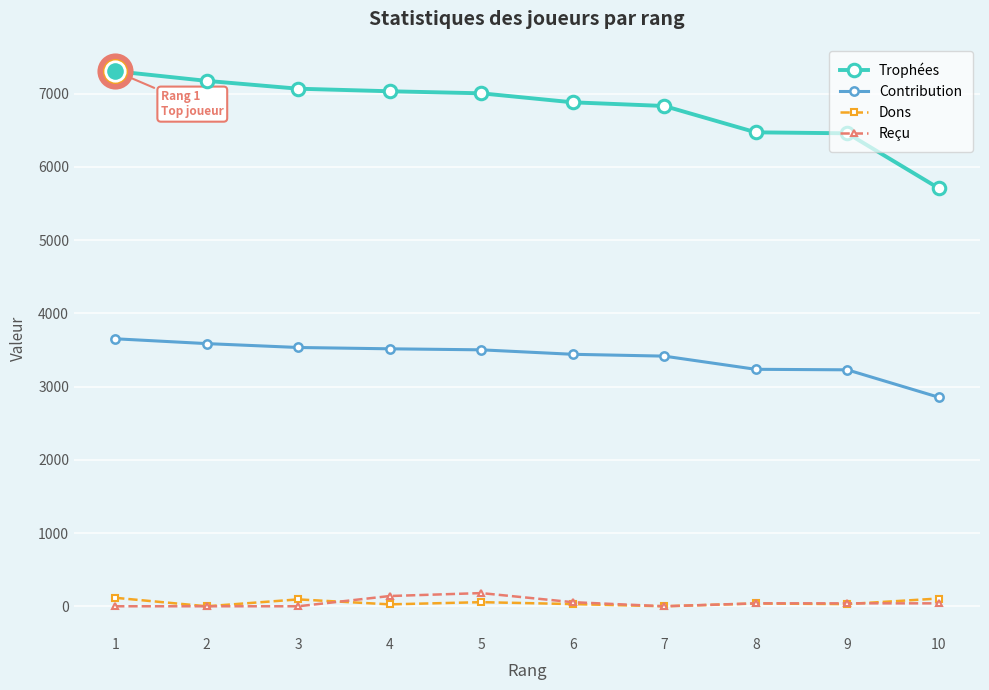

Which series has the largest range (max minus min)?

Trophées